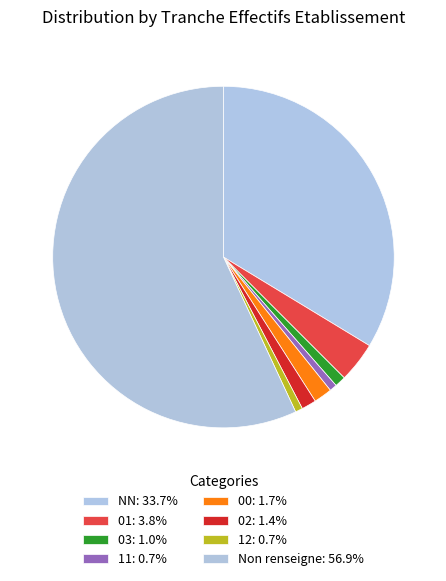

What is the smallest slice in the pie chart?

11